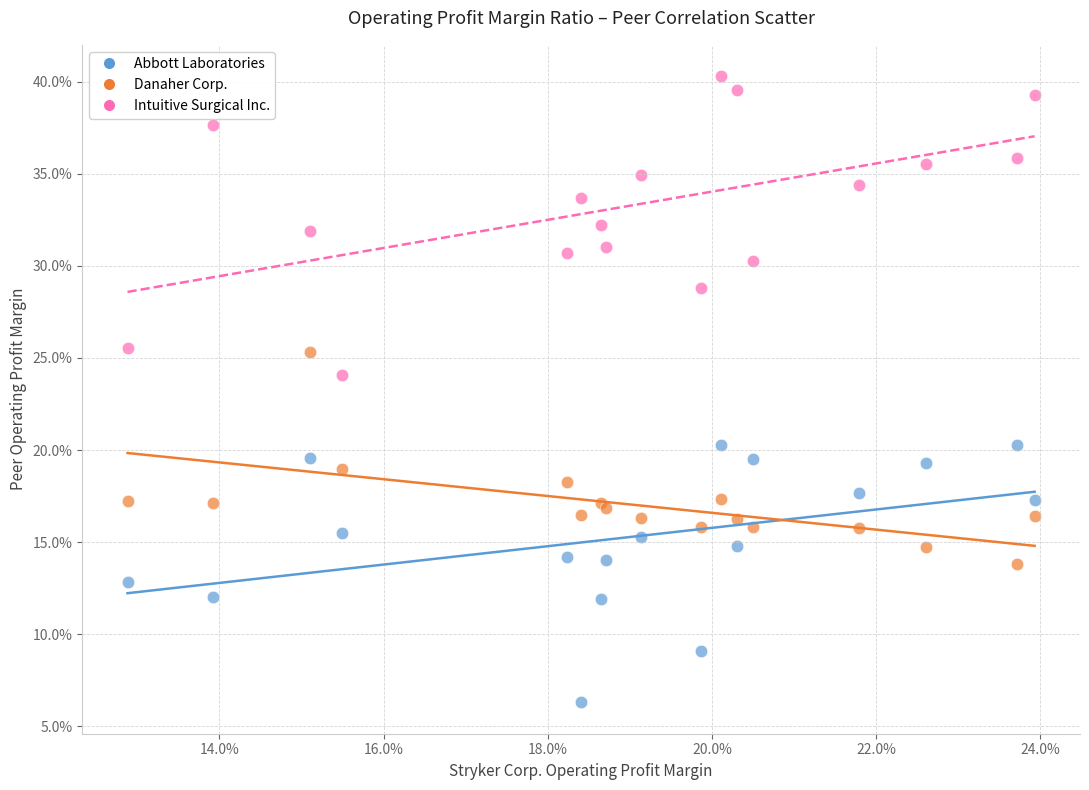

Which series contains the lowest Y value?

Abbott Laboratories